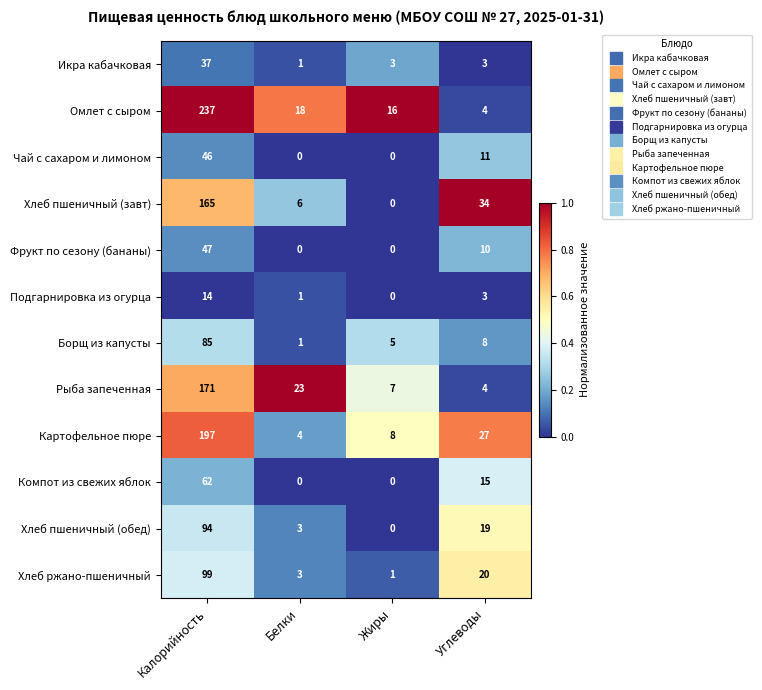

How many series are shown in this chart?

12